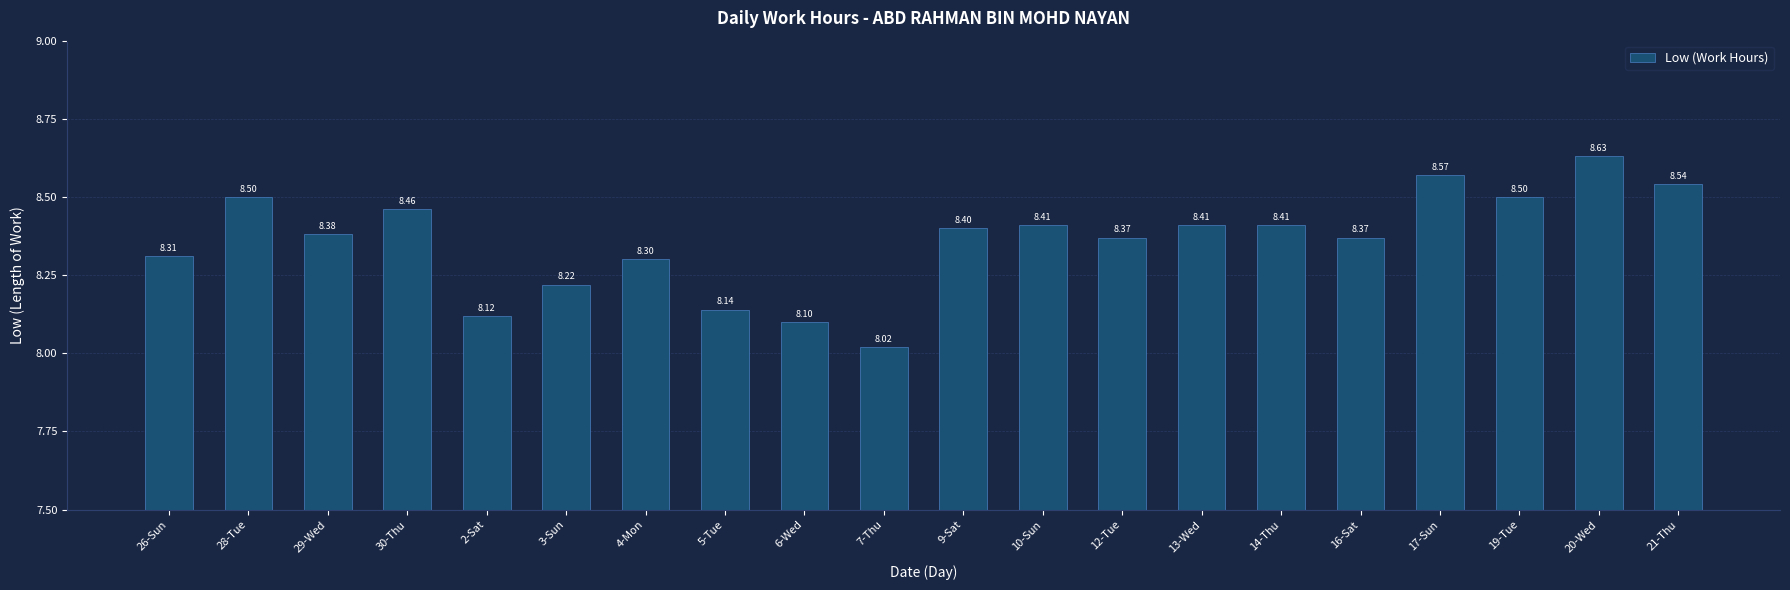

Is it true that the value at 26-Sun is 8.3?

True